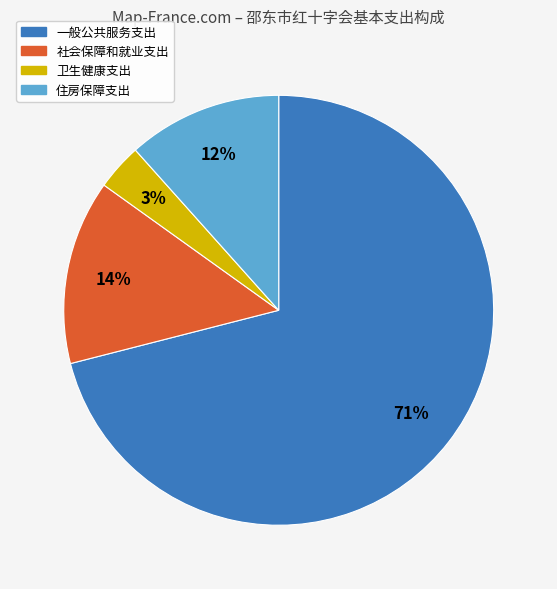

Which category has the smallest portion of the pie?

卫生健康支出